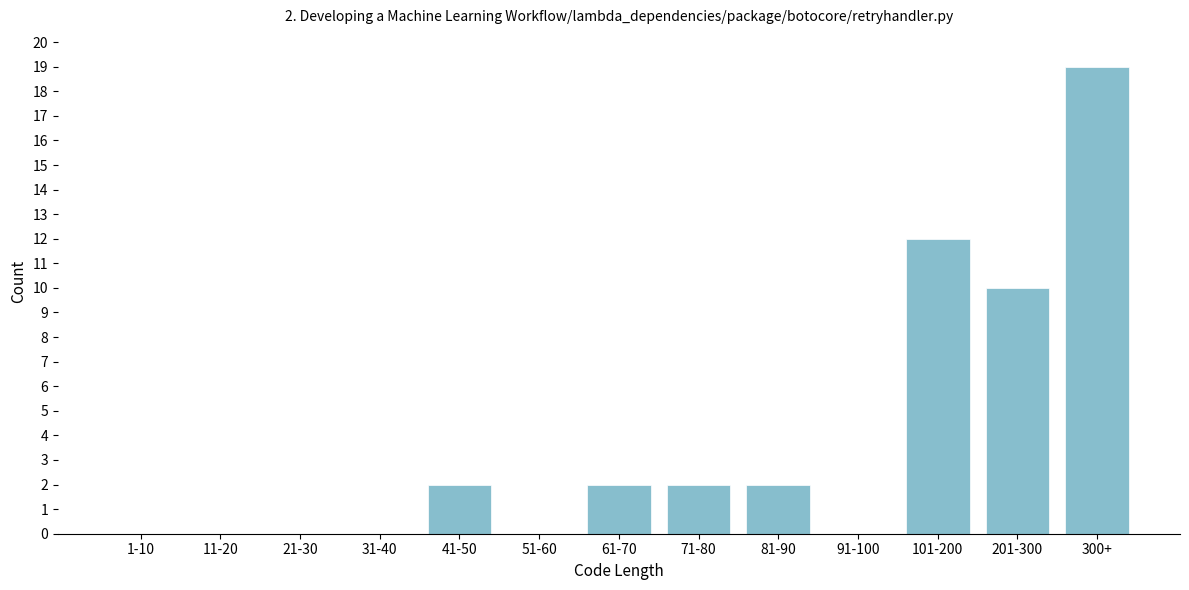

Reading left to right, list all the values displayed in this chart.

1-10=0	11-20=0	21-30=0	31-40=0	41-50=2	51-60=0	61-70=2	71-80=2	81-90=2	91-100=0	101-200=12	201-300=10	300+=19